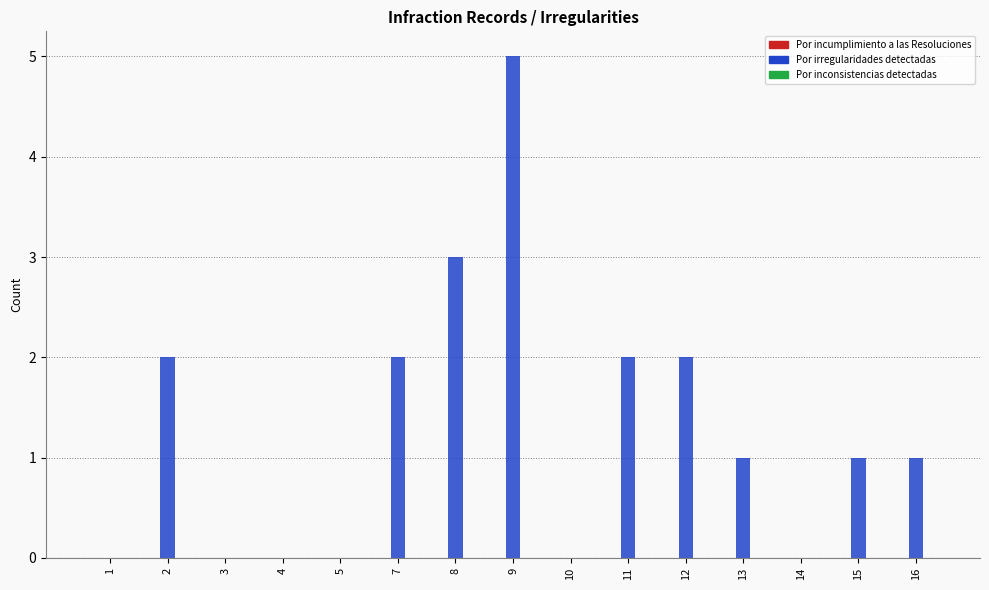

Reading right to left, what are all the values shown in this chart?

16=1	15=1	14=0	13=1	12=2	11=2	10=0	9=5	8=3	7=2	5=0	4=0	3=0	2=2	1=0